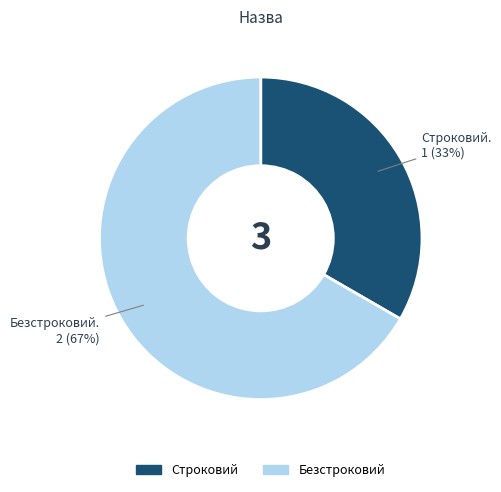

Does Безстроковий account for over 50% of the chart?

Yes